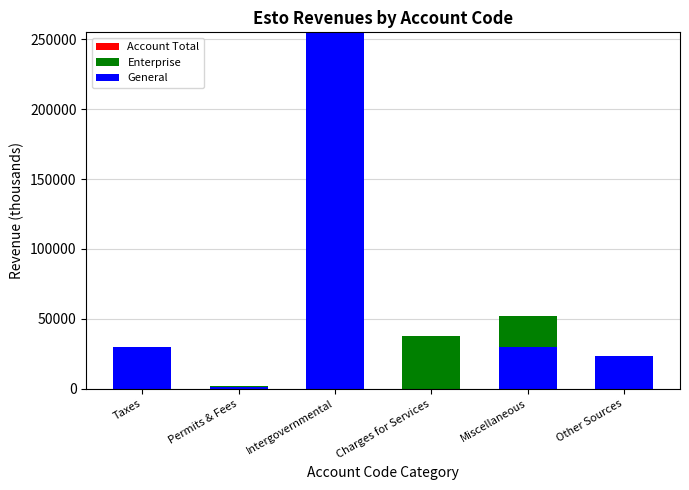

True or false: General has a value of 29883 at Miscellaneous.

True